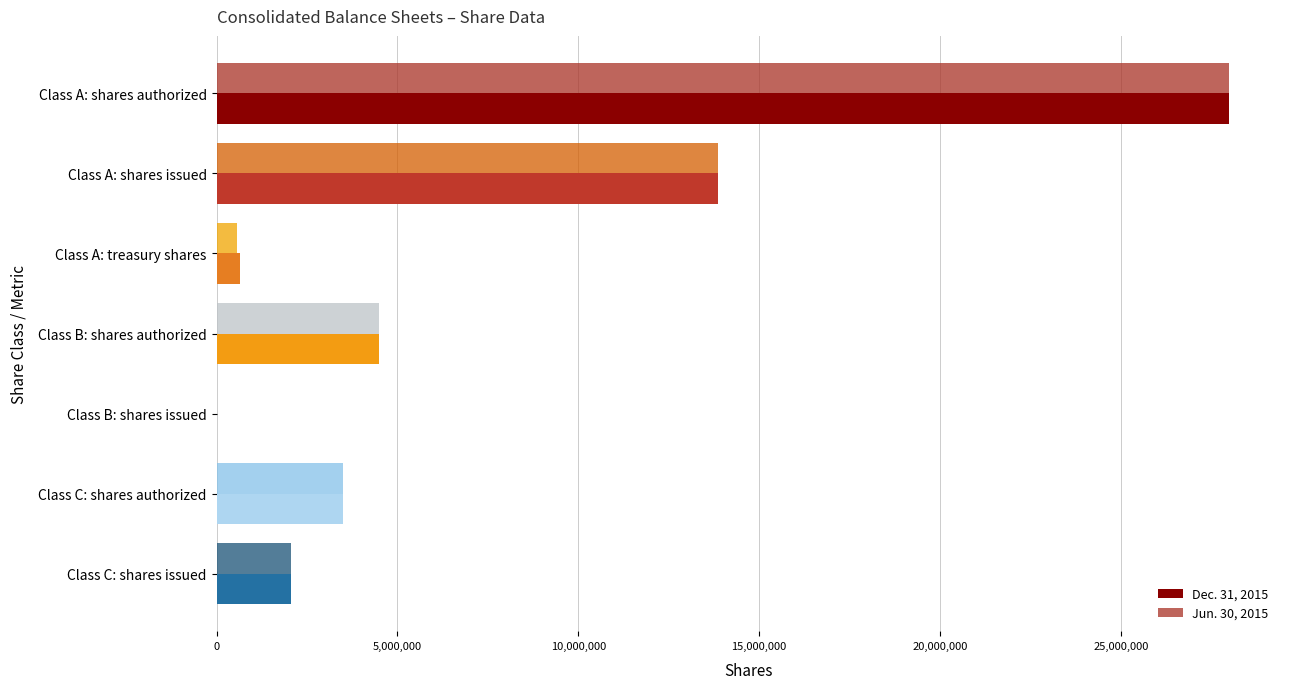

What is the greatest value displayed?

28000000